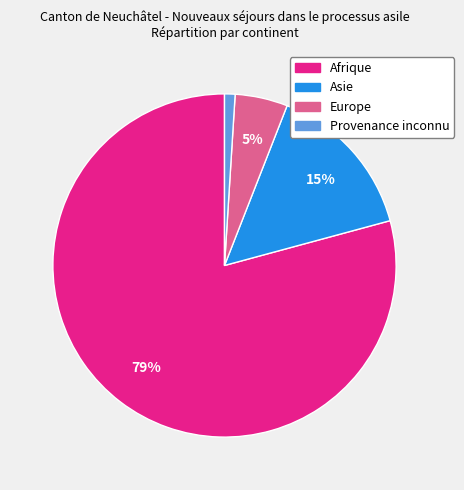

To the nearest percent, what is the difference between the Afrique and Asie slice percentages?

64%